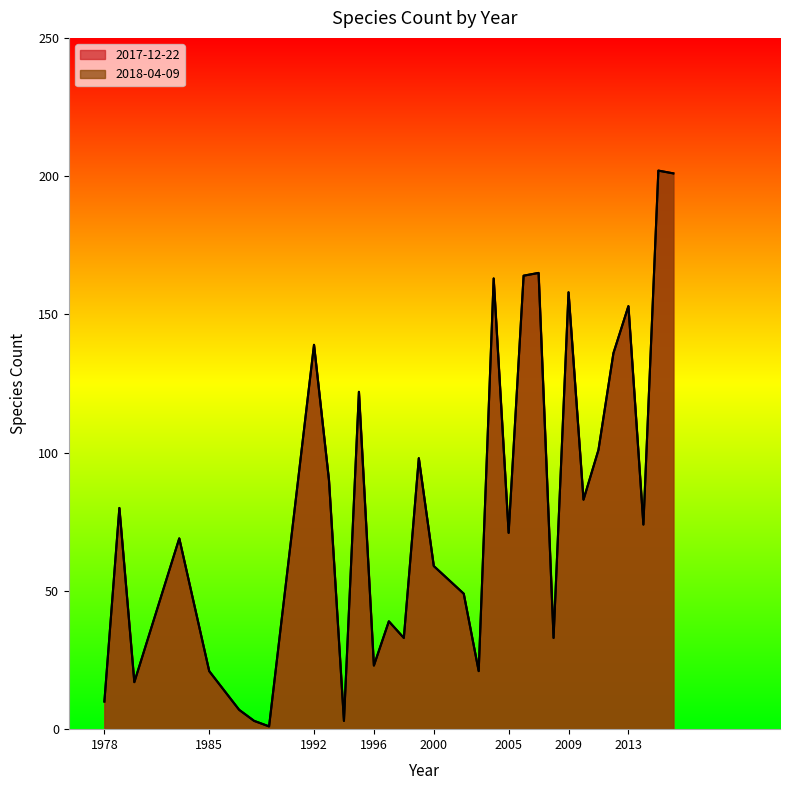

How many lines are shown in the chart?

2